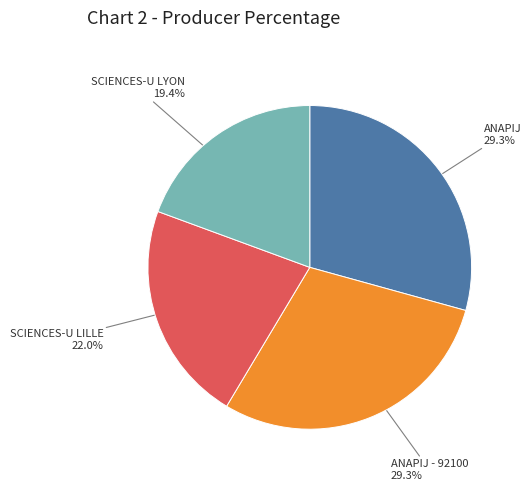

To the nearest percent, what is the difference between the largest and smallest slice percentages?

10%